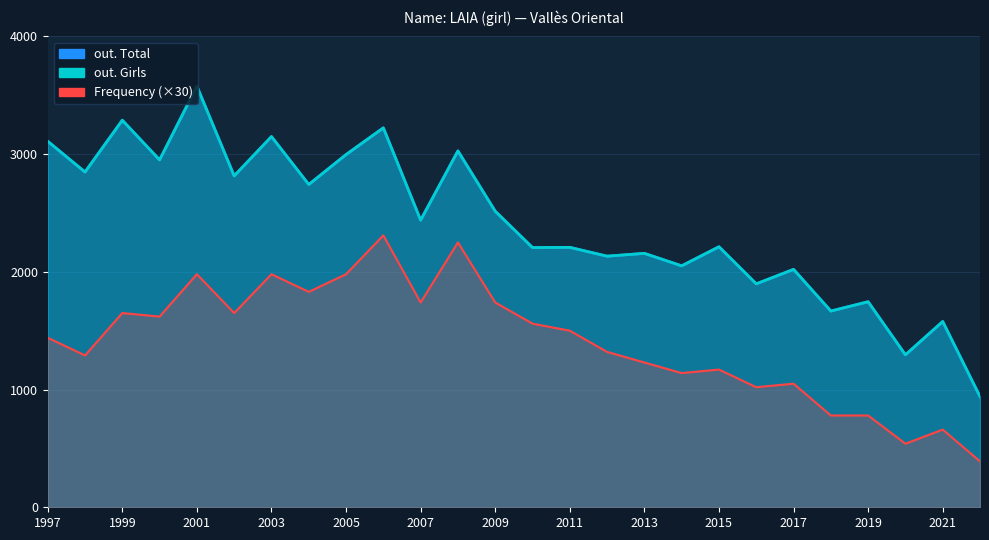

Is it true that Frequency equals 928 at 2009?

False